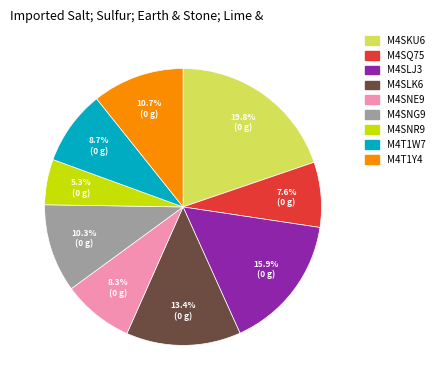

What percentage is NOT represented by M4T1W7?

91.3%